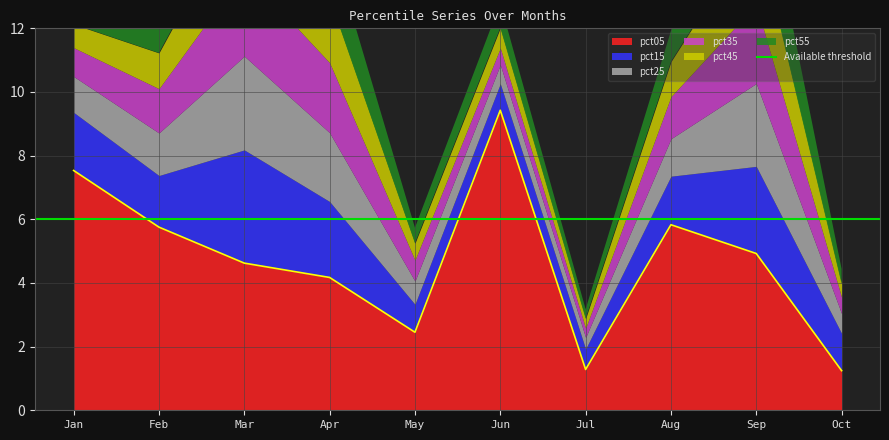

In pct55, how many points are higher than both neighbors (excluding endpoints)?

3